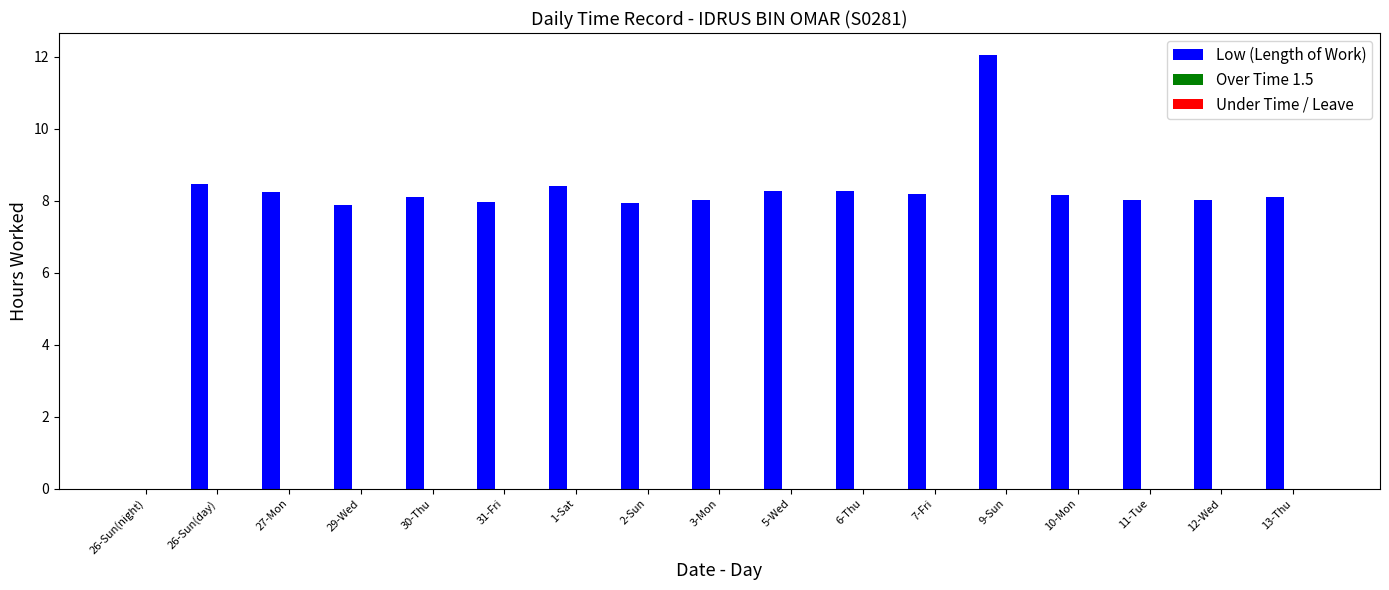

Which category has the highest value across all series?

9-Sun